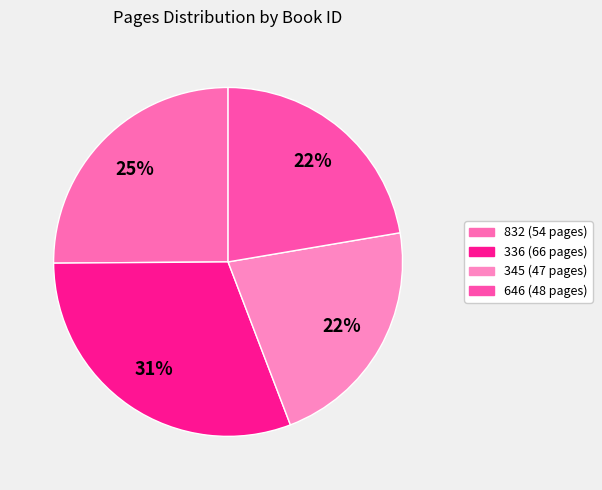

Does any single category account for the majority?

No